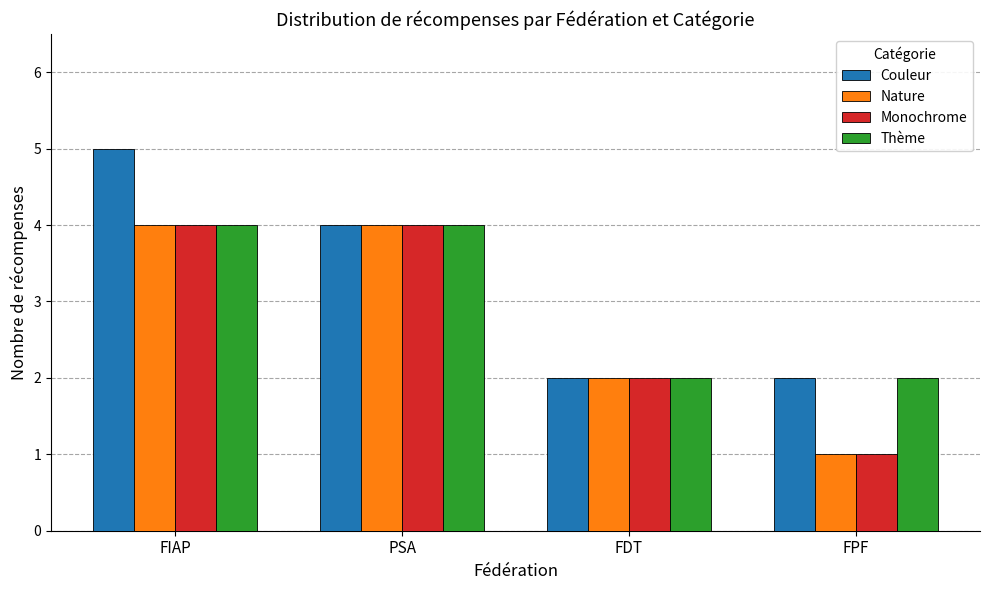

What is the average value of the Nature series?

3